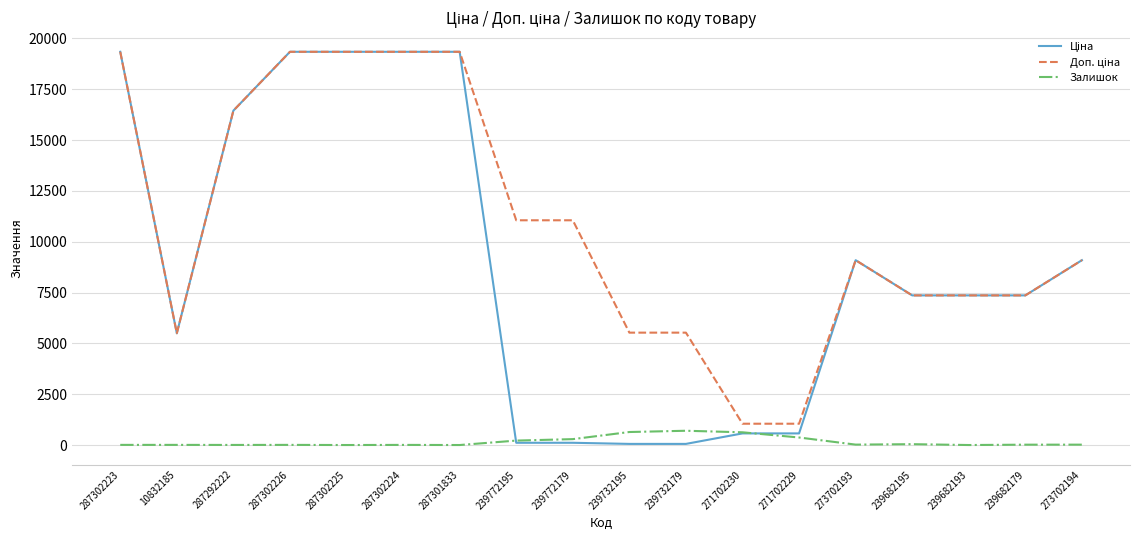

What is the spread (max minus min) of values at 287302225?

19343.1